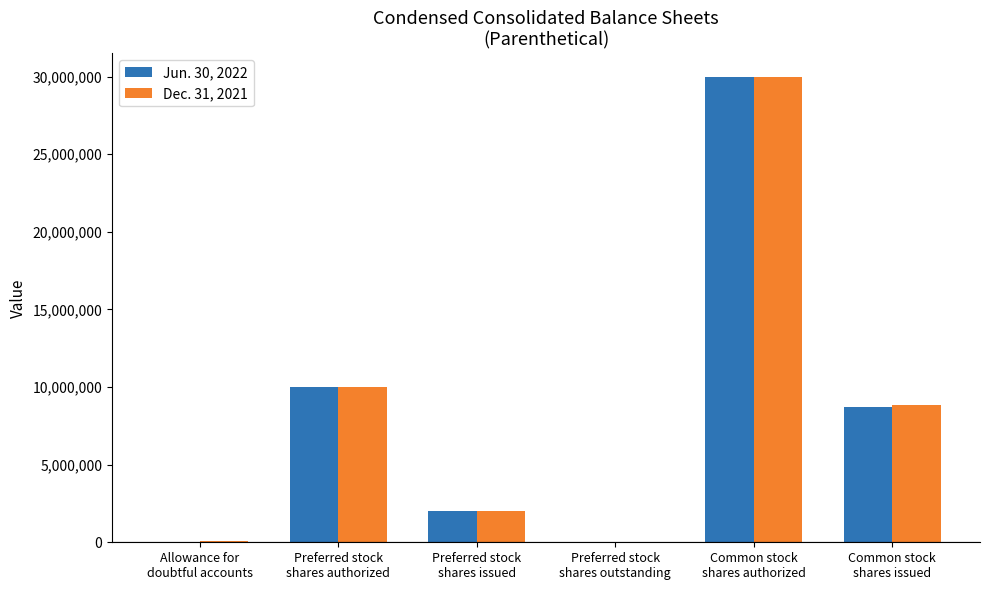

What is the sum of all Jun. 30, 2022 values?

50816213